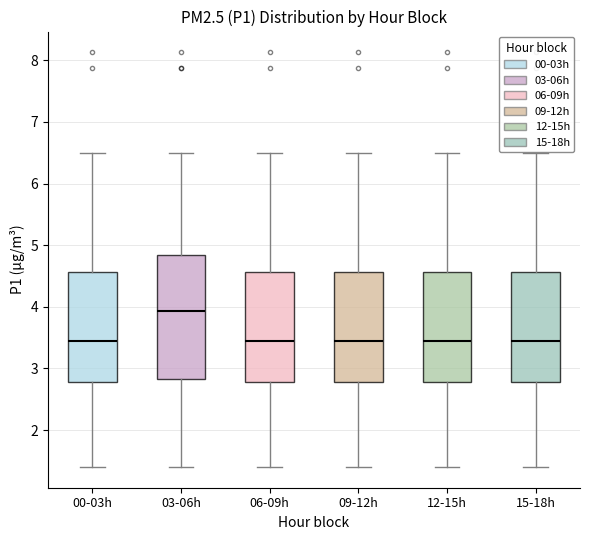

Which box is the tallest, from its lower edge to its upper edge?

03-06h